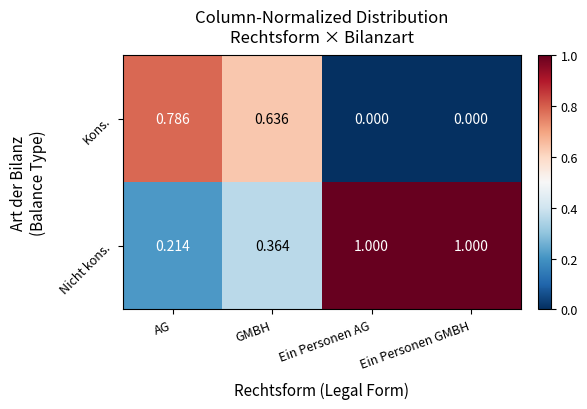

What is the spread (max minus min) of values at GMBH?

0.3